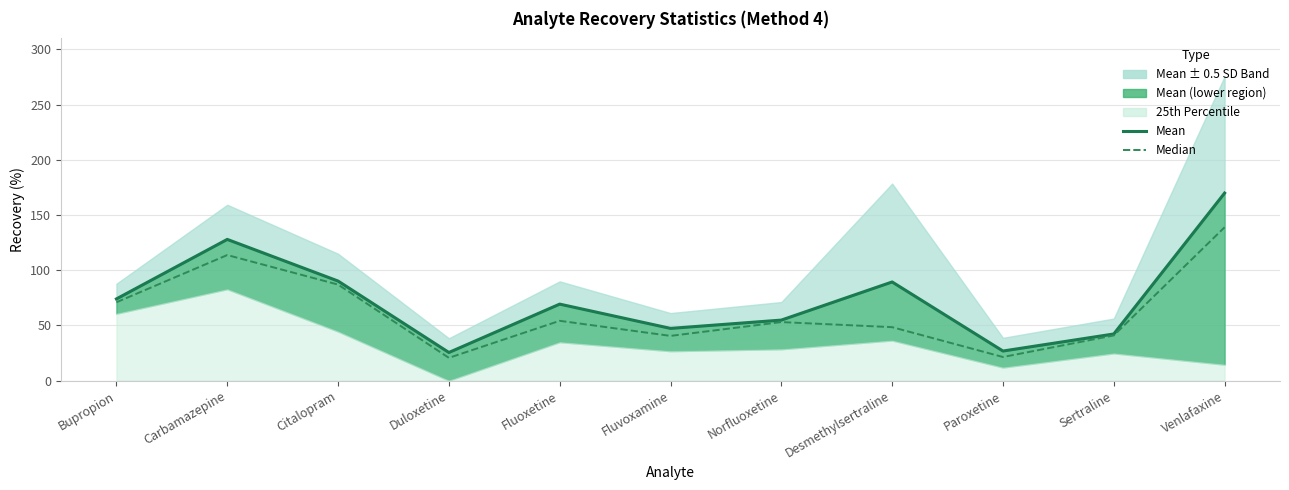

Which has a higher value, Paroxetine or Carbamazepine?

Carbamazepine